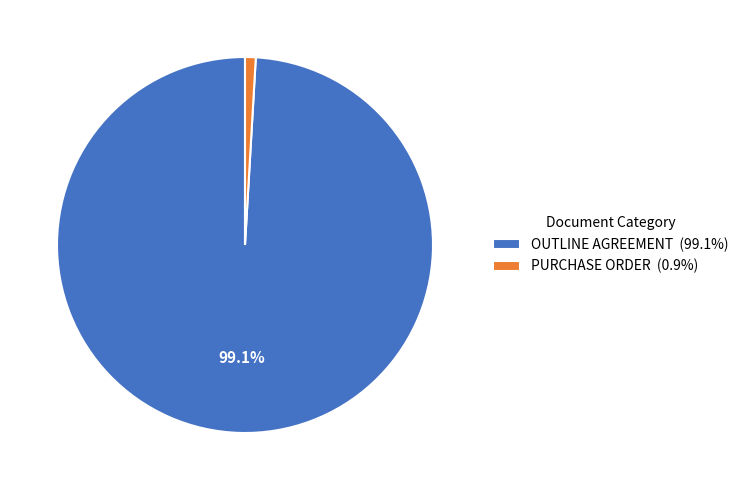

To the nearest percent, what percentage of the pie is PURCHASE ORDER?

1%